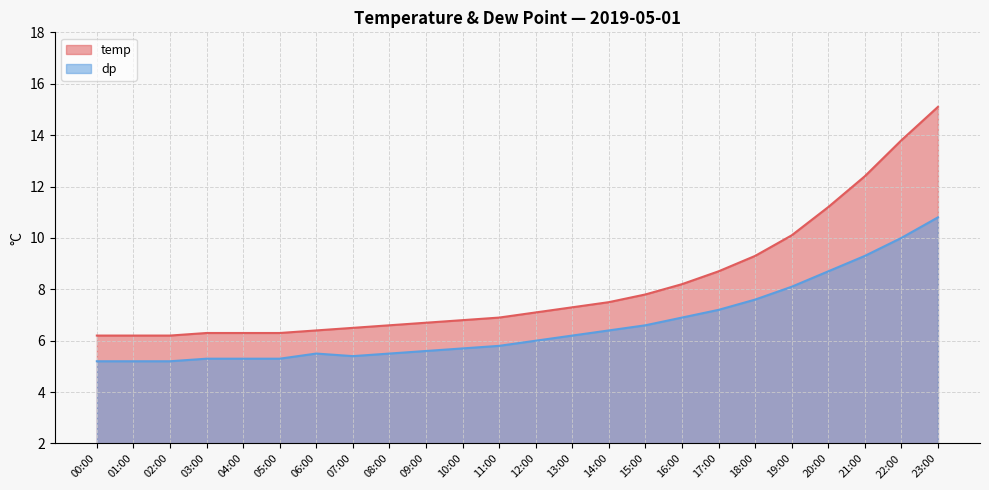

At which category is the sum across all series the highest?

23:00